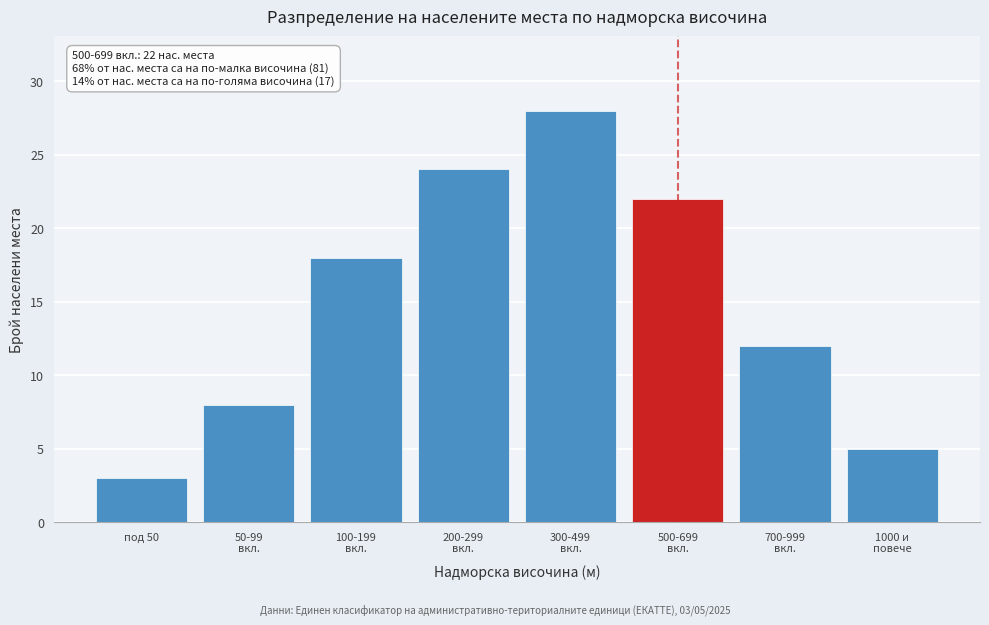

Reading left to right, what are all the values shown in this chart?

3	8	18	24	28	22	12	5